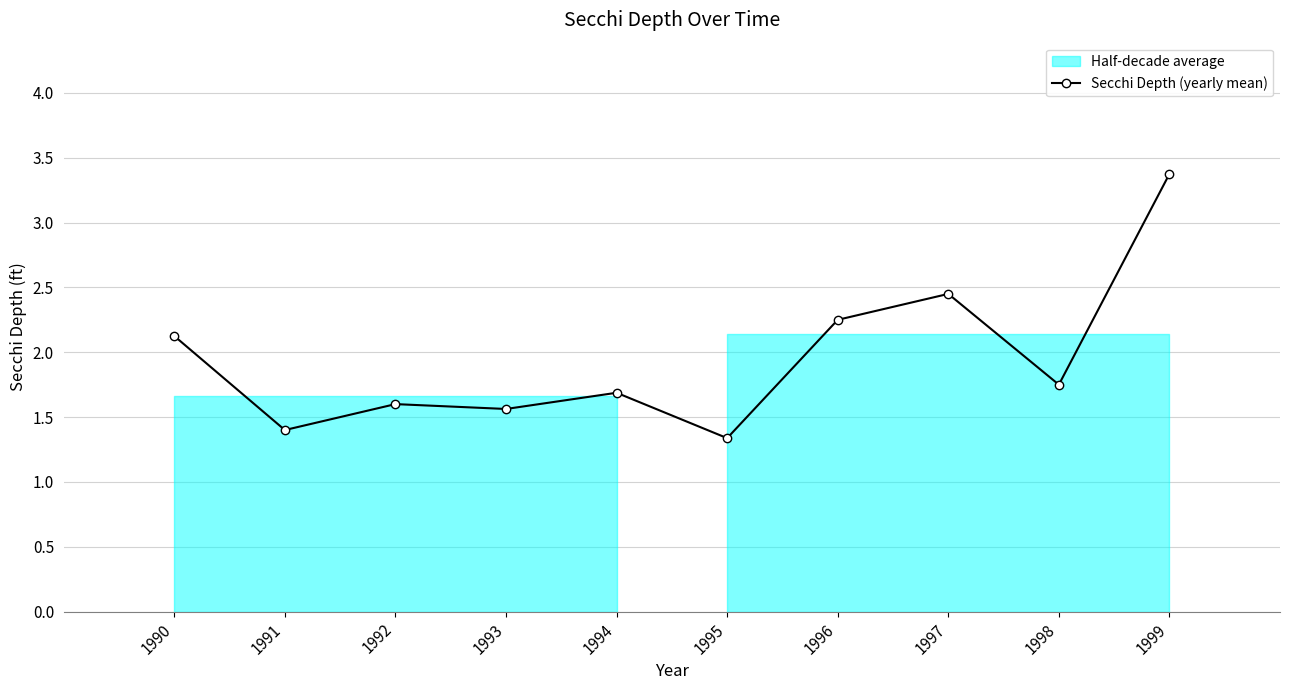

Reading left to right, what are all the values shown in this chart?

1990=2.1	1991=1.4	1992=1.6	1993=1.6	1994=1.7	1995=1.3	1996=2.2	1997=2.5	1998=1.8	1999=3.4